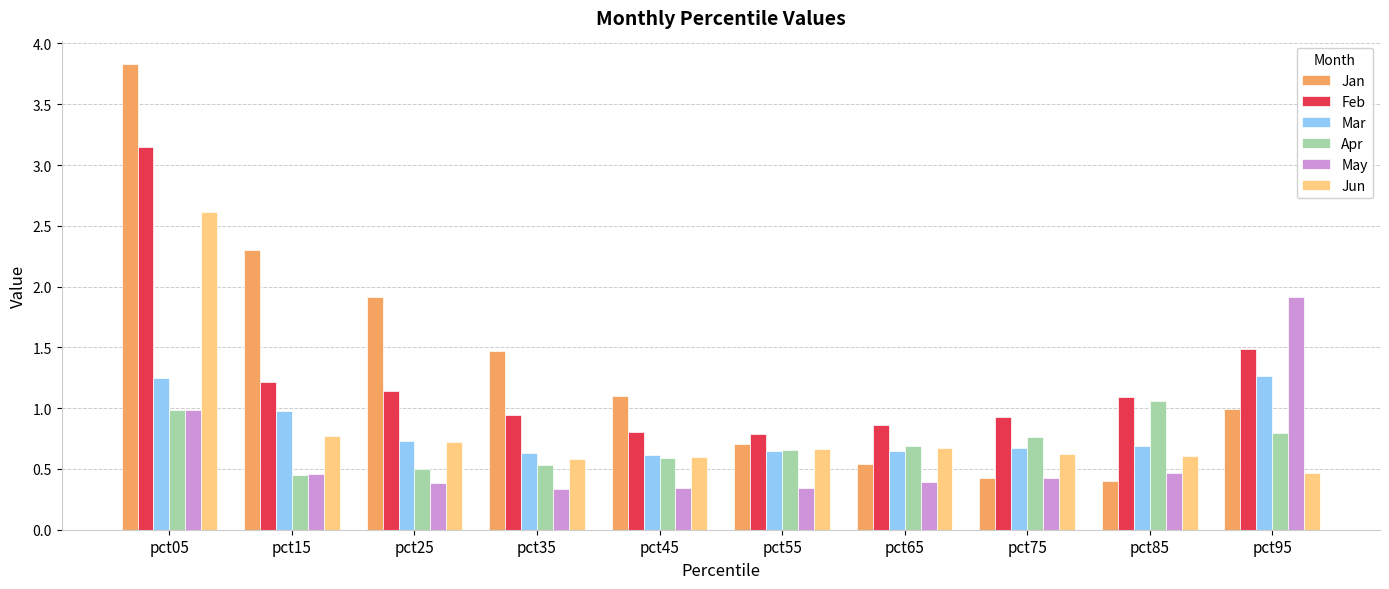

How many bars are there in total?

60